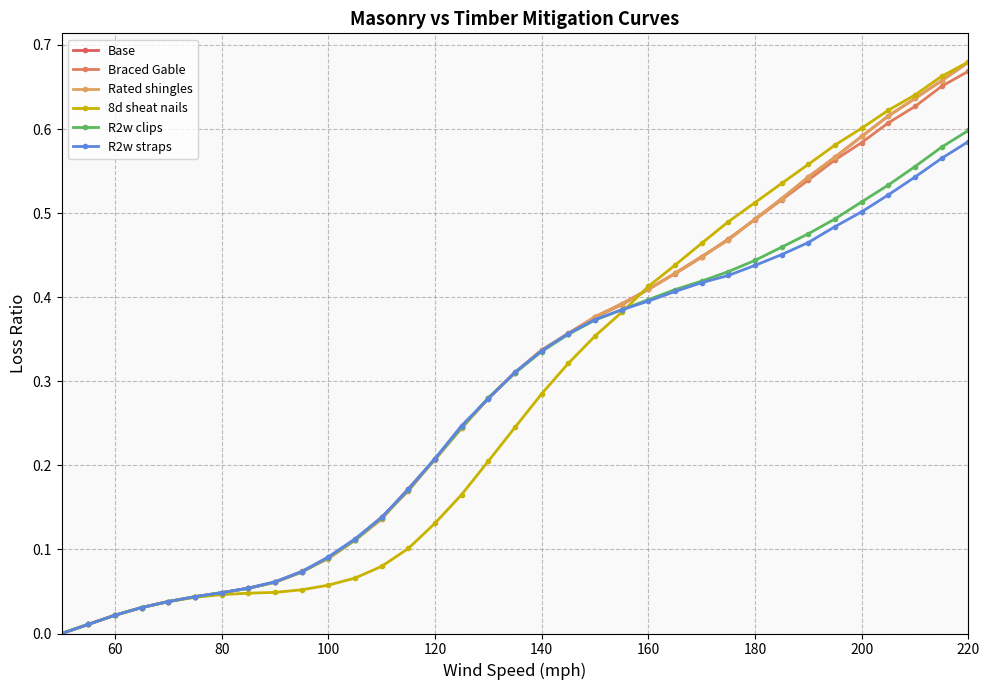

Is this an area chart (filled region under the line)?

No